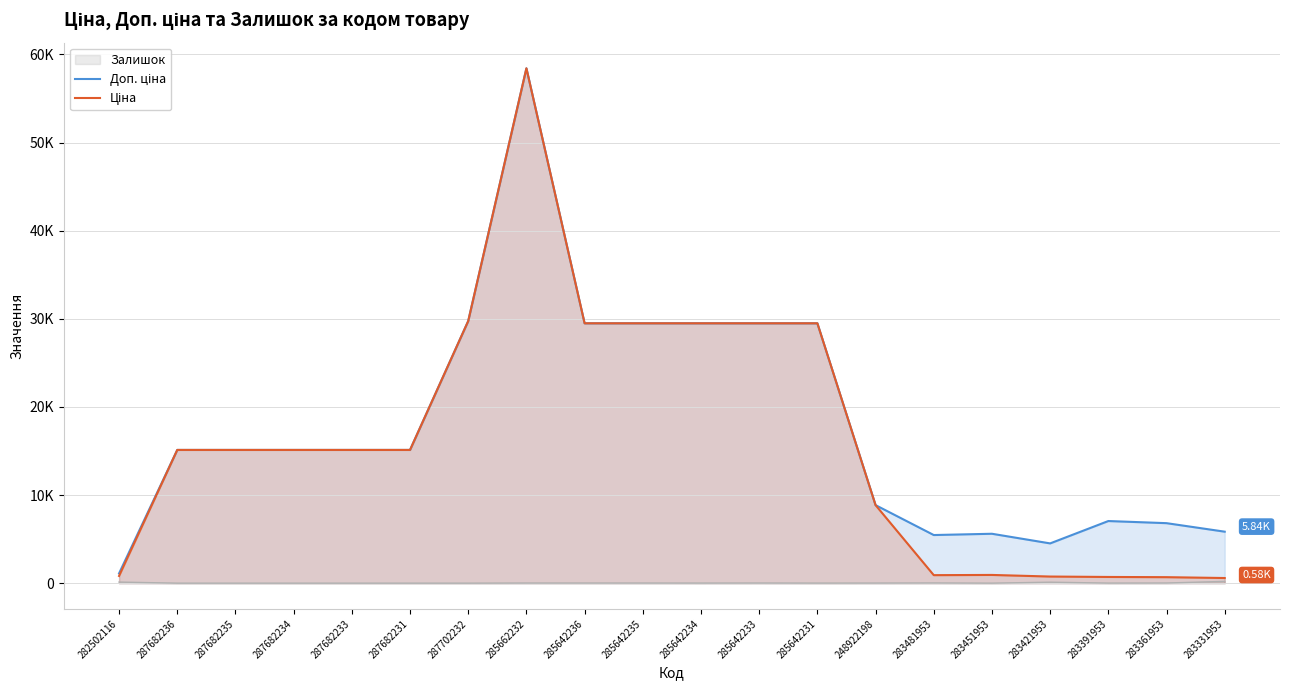

In Ціна, how many points are lower than both neighbors (excluding endpoints)?

1